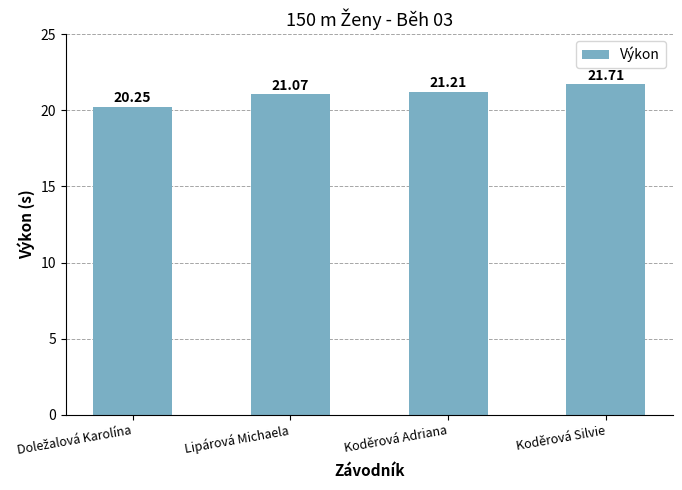

Where does the data first go above 21?

Lipárová Michaela